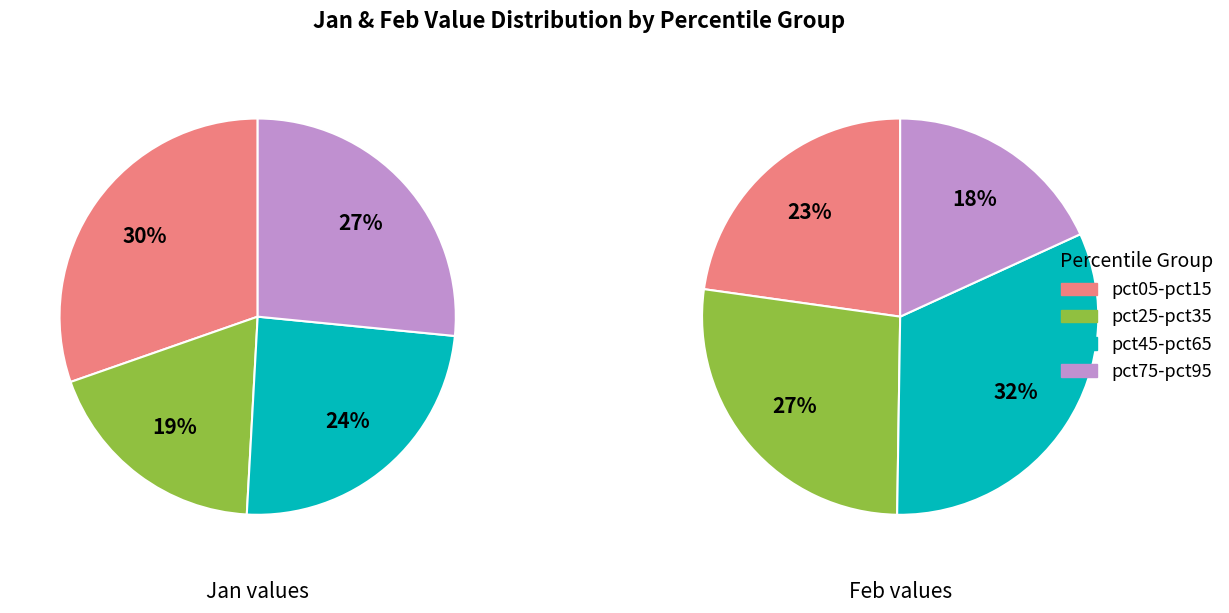

Does pct45 represent more than half of the total?

No